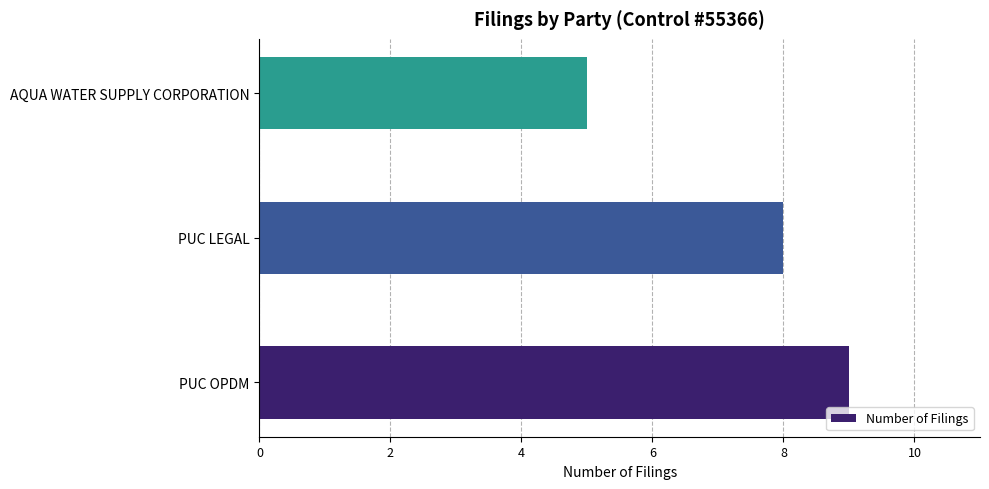

Are the bars horizontal?

Yes